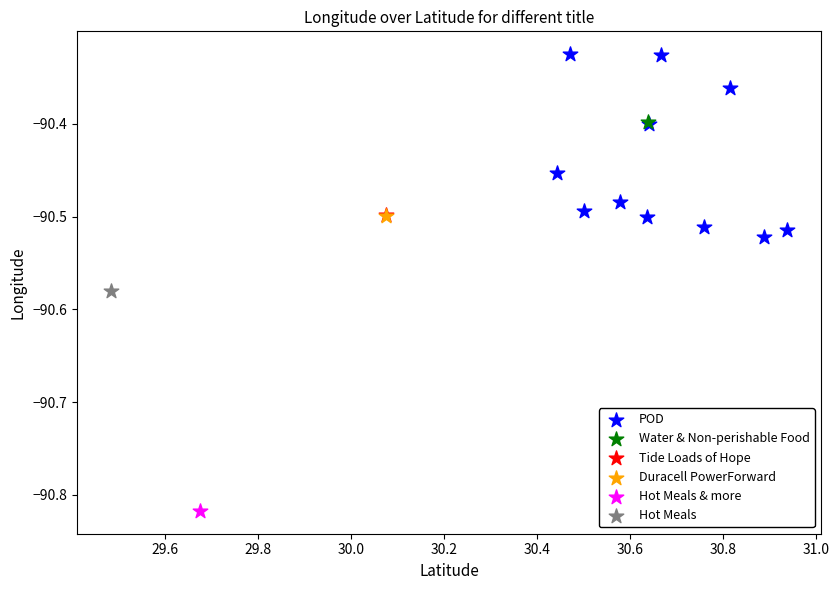

What are all the series names shown in the legend?

POD, Water & Non-perishable Food, Tide Loads of Hope, Duracell PowerForward, Hot Meals & more, Hot Meals